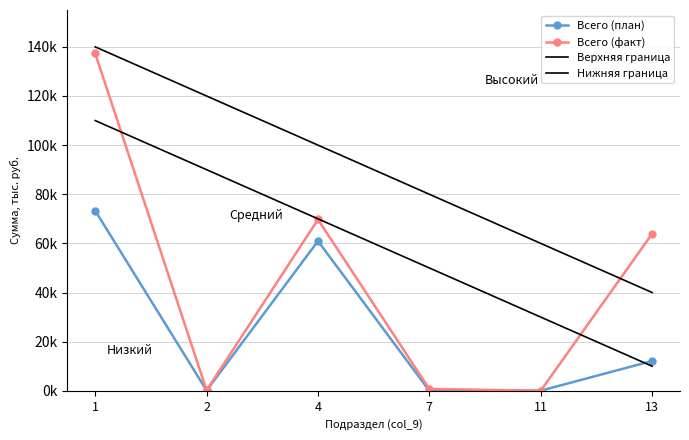

True or false: Нижняя граница and Всего (факт) cross at least once.

True